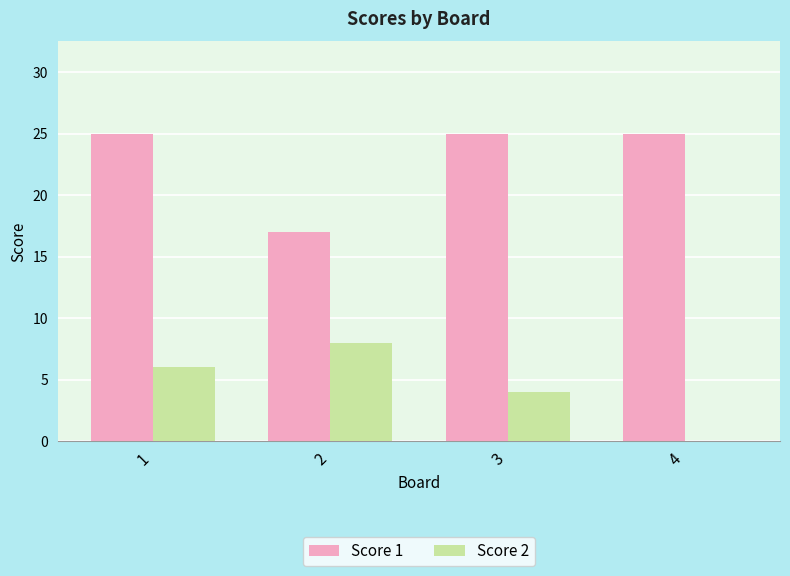

Does the chart contain stacked bars?

No